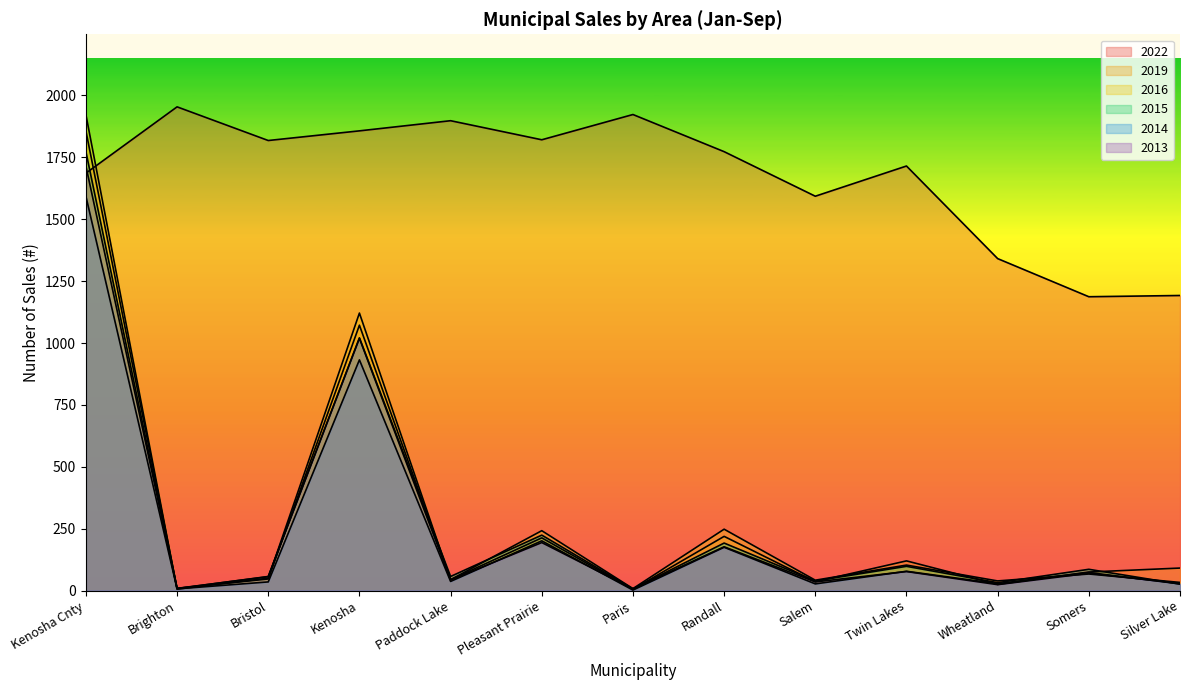

What are all the series names shown in the legend?

2022, 2019, 2016, 2015, 2014, 2013